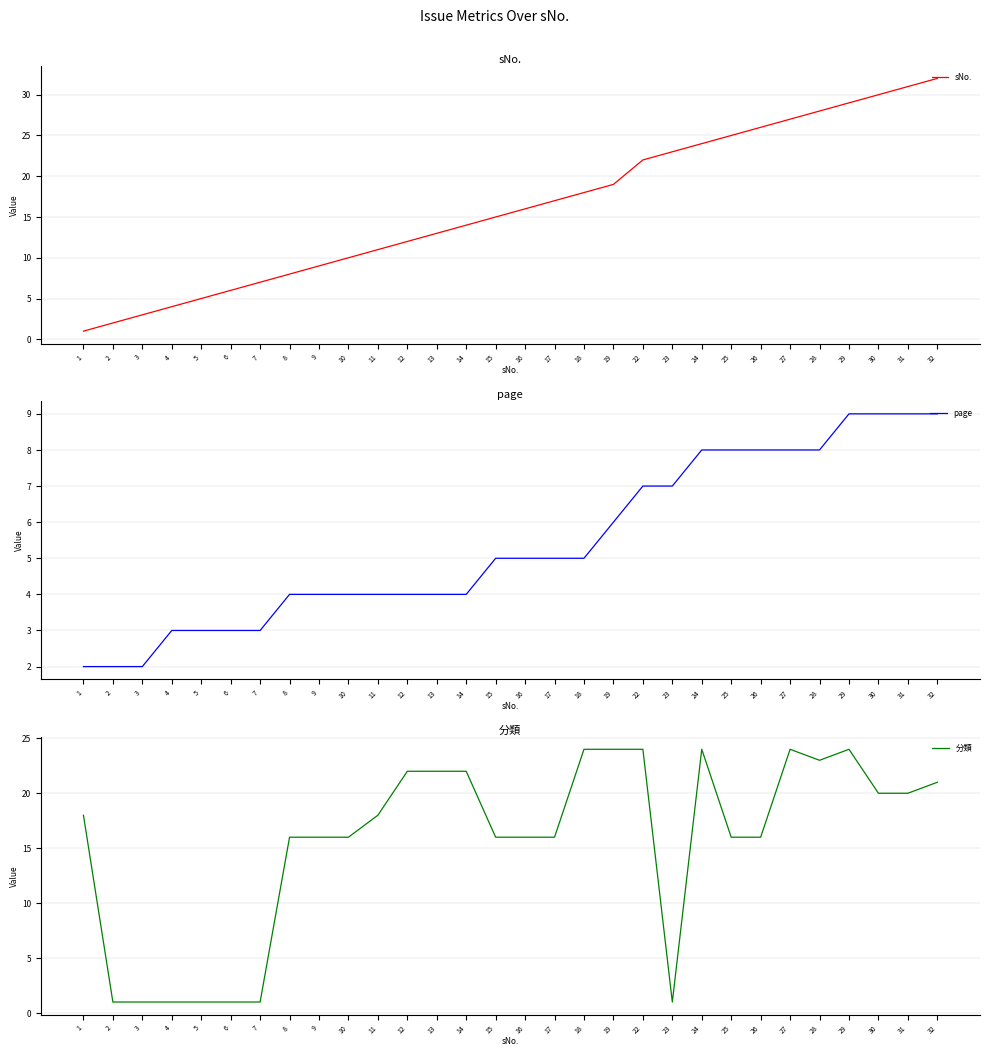

How many times do page and 分類 cross each other?

4